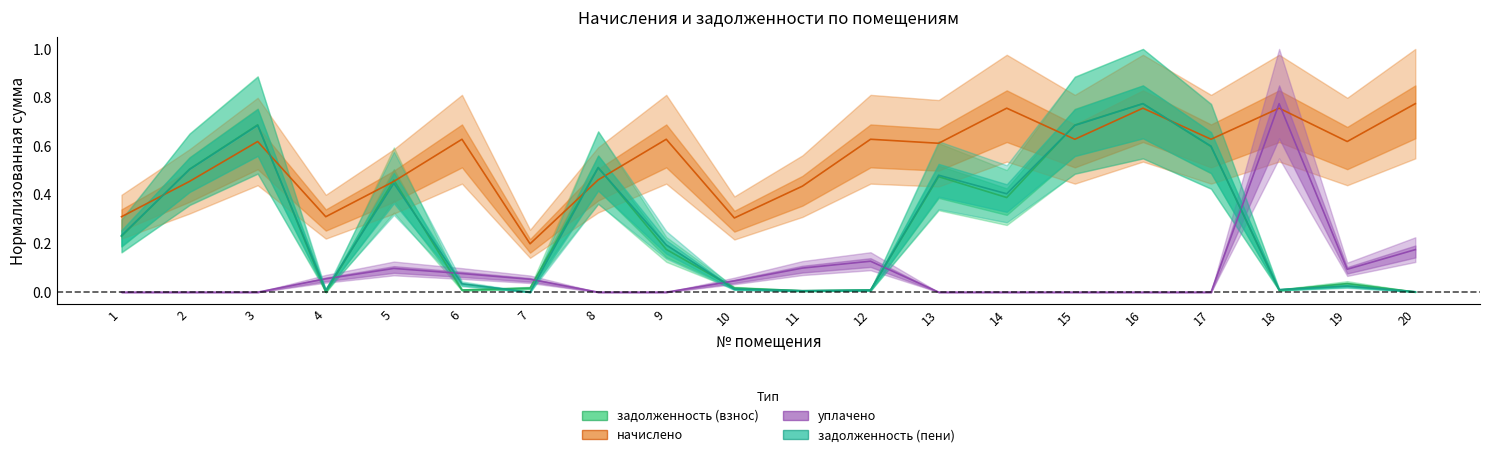

Where is уплачено nearest to the value 0?

1